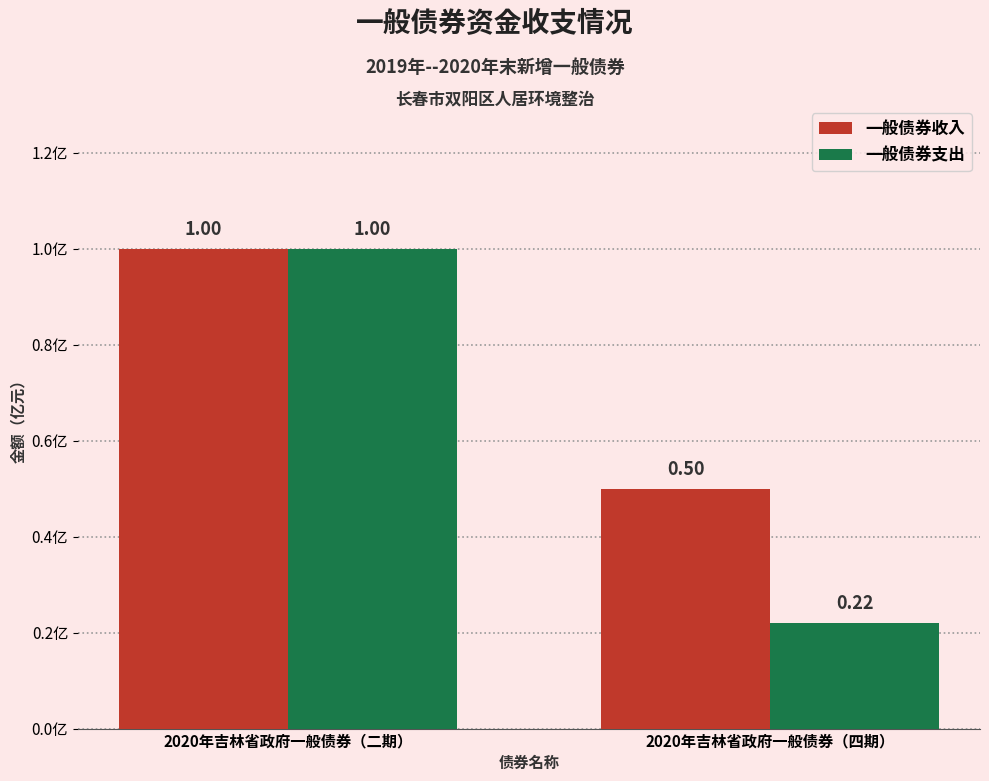

Count the number of categories in the chart.

2